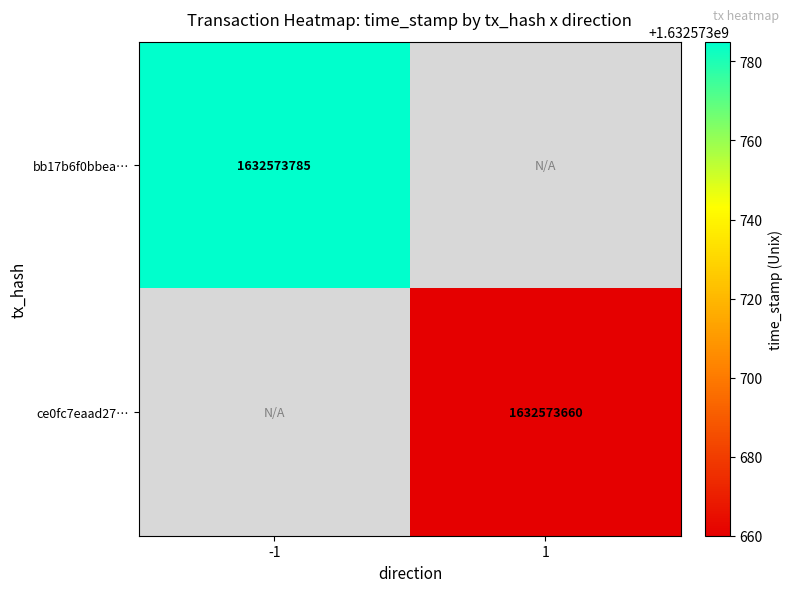

List the series in order of their peak value, highest first.

bb17b6f0bbea3fbc157afd1592ef7c5f27e4063, ce0fc7eaad27ab2d467c113130b703cf090b39f